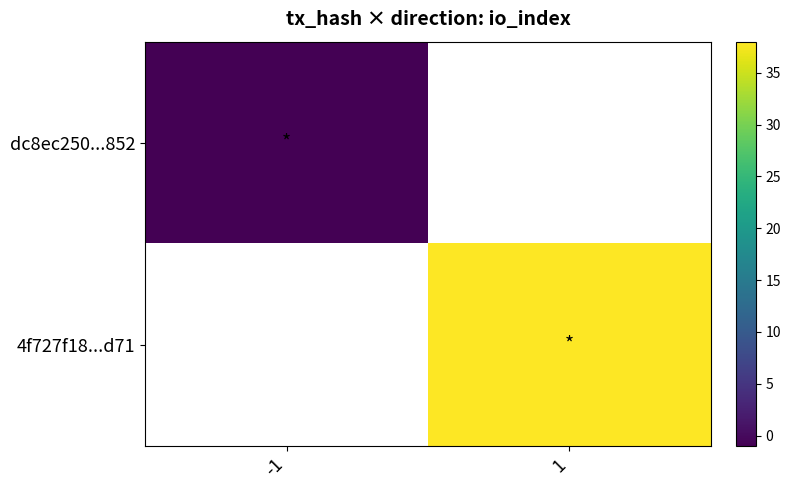

What is the maximum value for dc8ec250...852?

-1.0